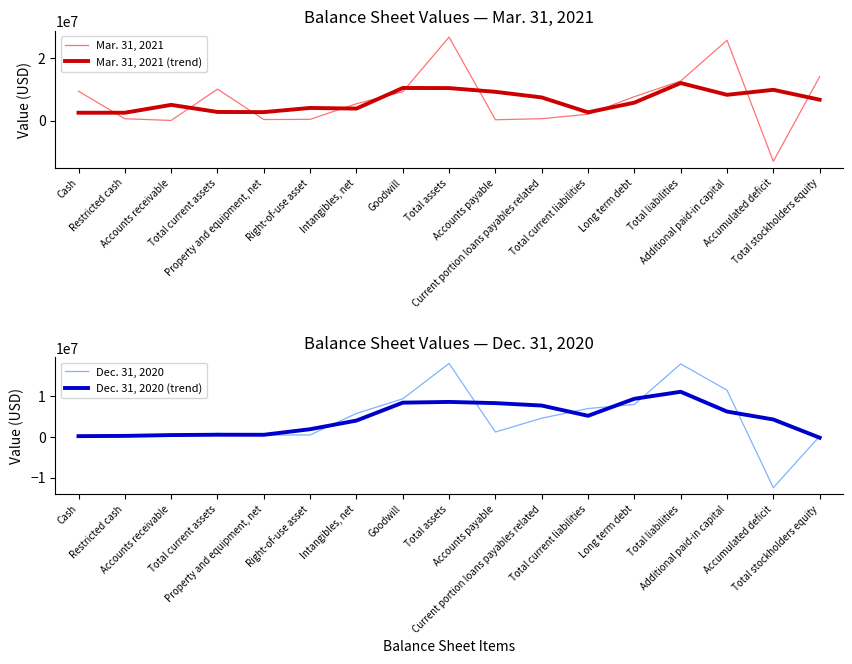

At Total current assets, list the series in order from largest to smallest.

Mar. 31, 2021, Mar. 31, 2021 (trend), Dec. 31, 2020, Dec. 31, 2020 (trend)